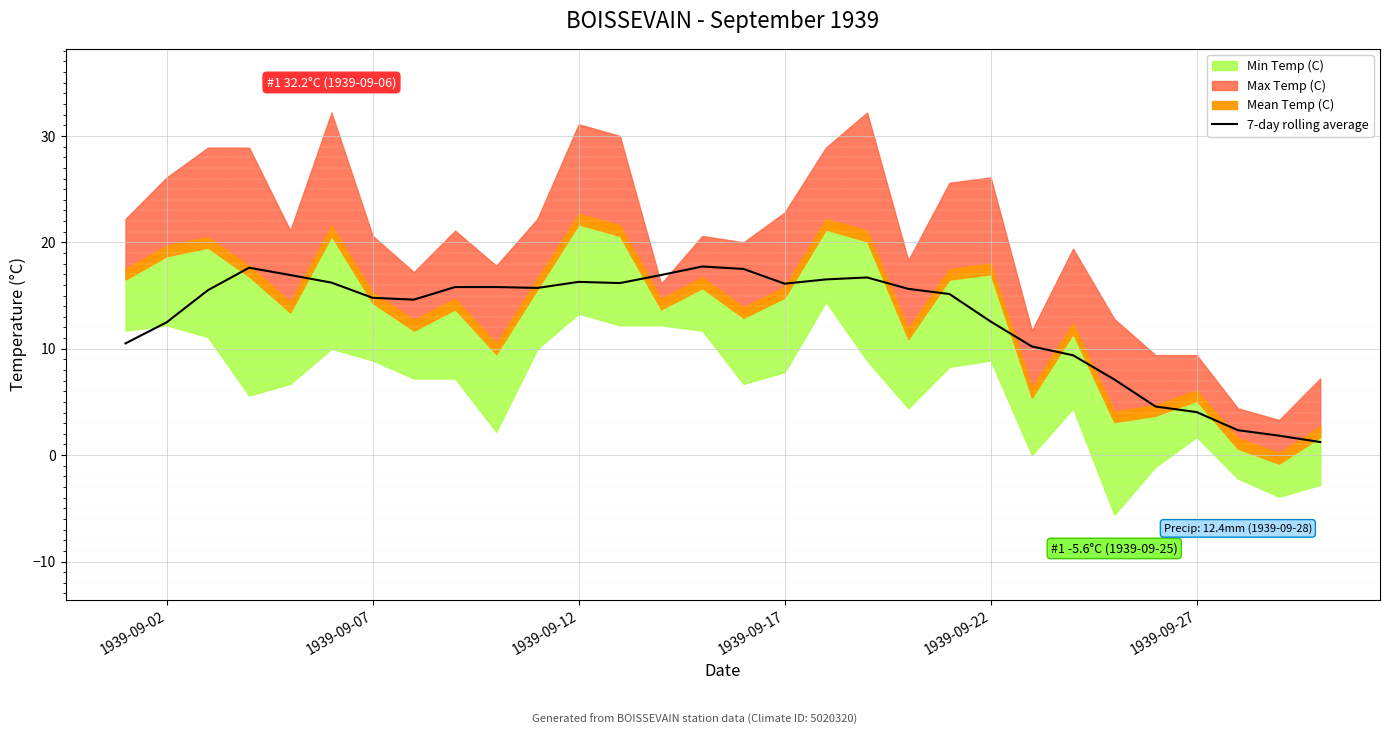

What is the value of the 19th point from the left?

16.7